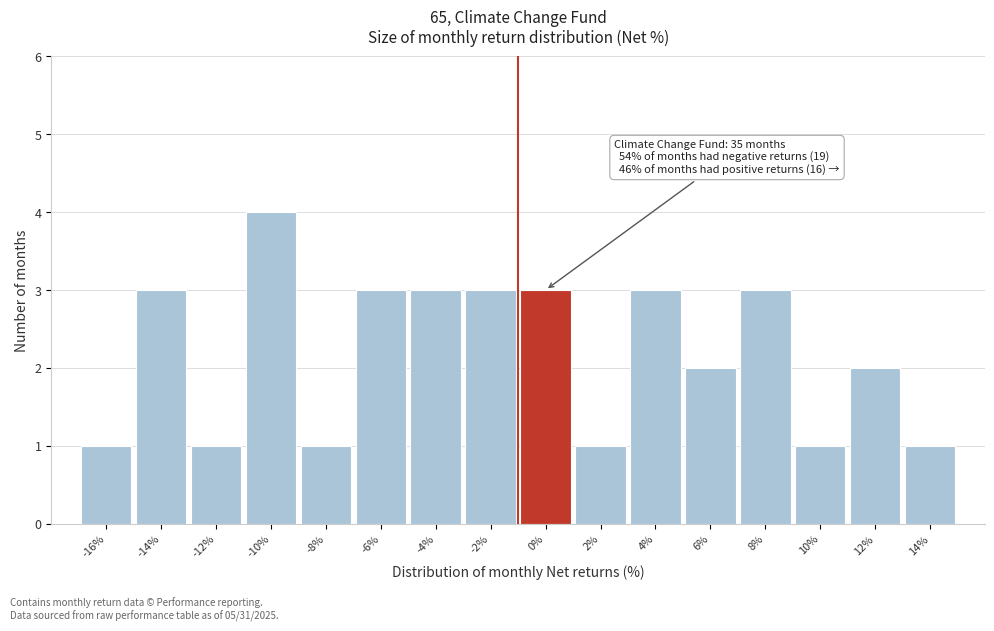

Reading left to right, transcribe all the data shown in this chart.

-16%=1	-14%=3	-12%=1	-10%=4	-8%=1	-6%=3	-4%=3	-2%=3	0%=3	2%=1	4%=3	6%=2	8%=3	10%=1	12%=2	14%=1